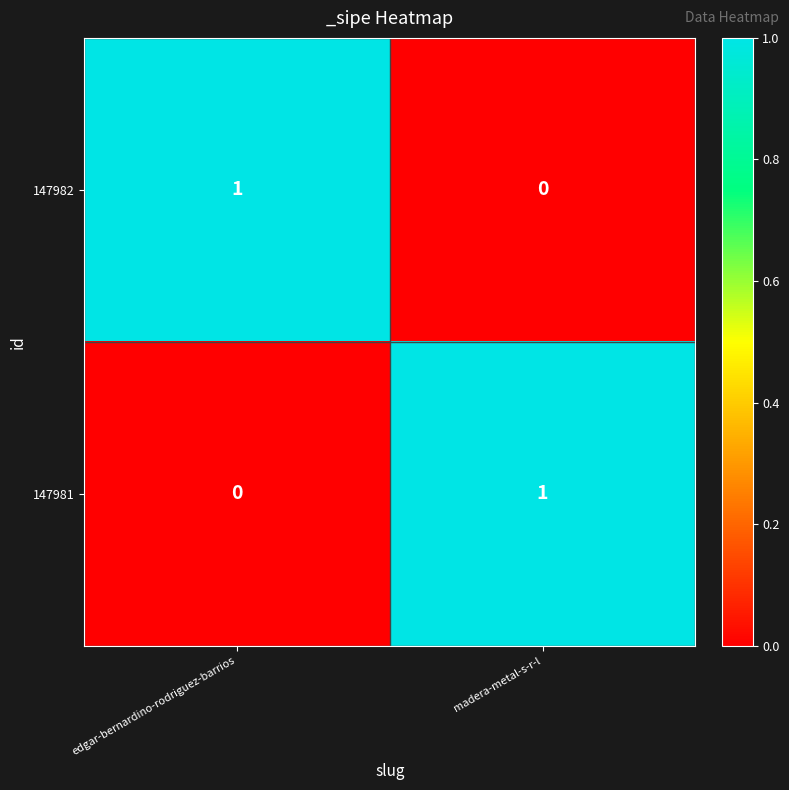

At which label is 147982 closest to 0?

madera-metal-s-r-l